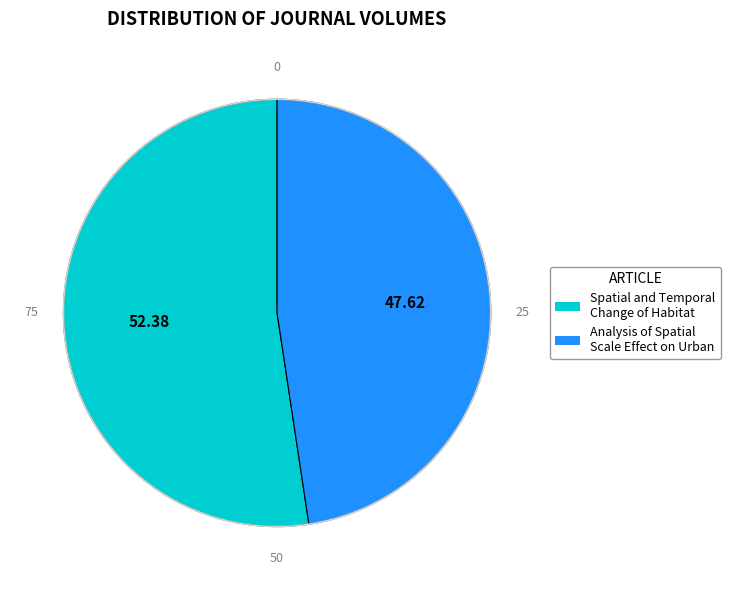

Which slice is the largest?

Spatial and Temporal Change of Habitat